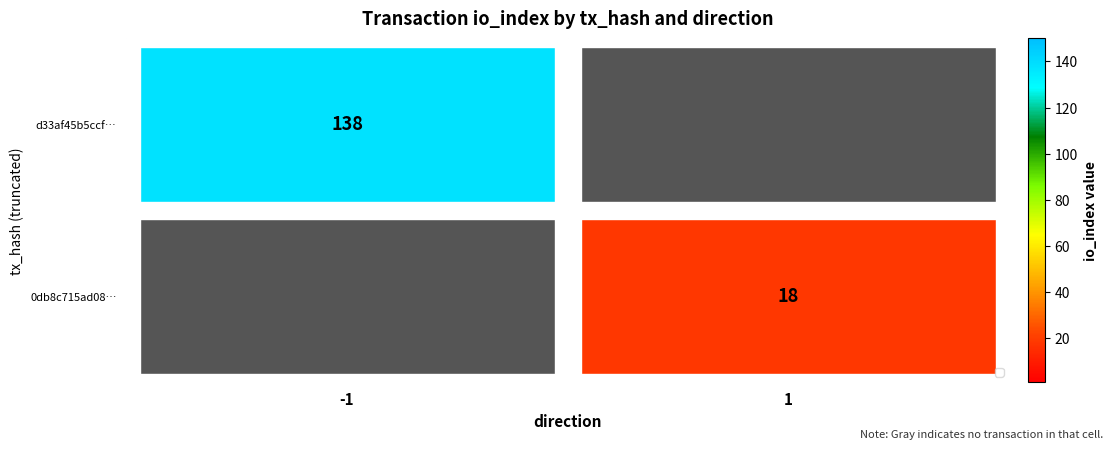

Is the value of 0db8c715ad08… at 1 greater than the value of d33af45b5ccf… at -1?

No